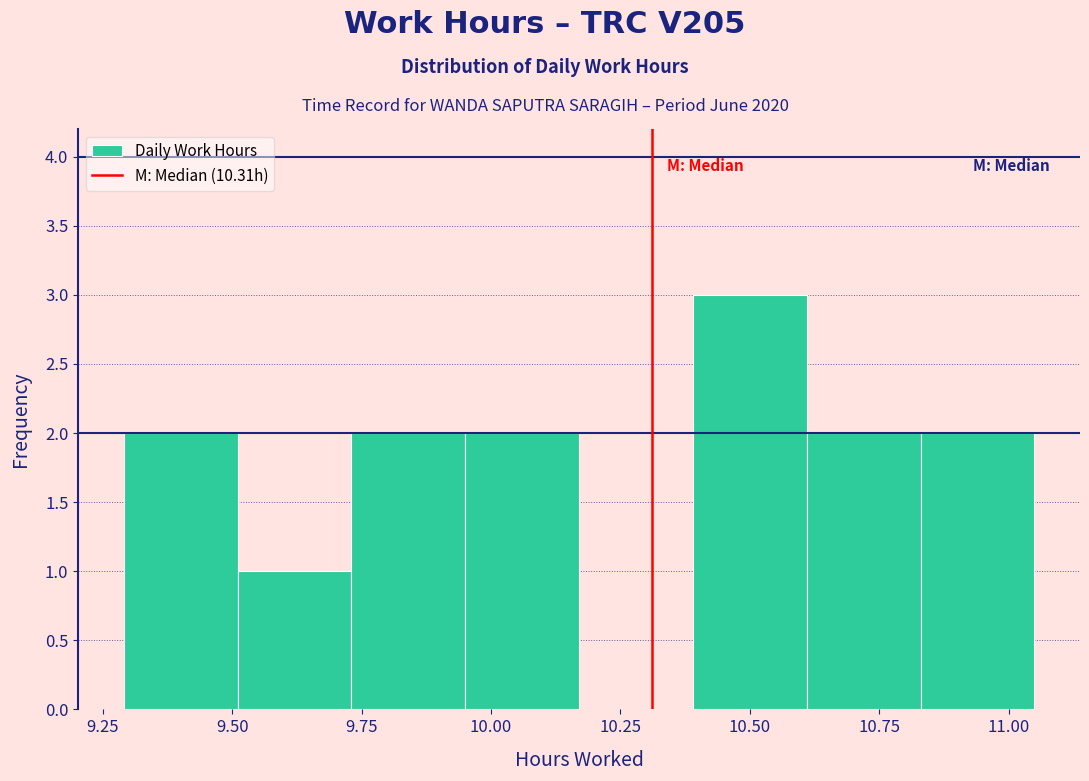

Reading left to right, transcribe this chart: for each bar, give the range it covers on the x-axis and its height. Neither the bar edges nor the heights are printed on the chart, so give them approximately, as read against the axes.

9.29 to 9.51: 2
9.51 to 9.73: 1
9.73 to 9.95: 2
9.95 to 10.17: 2
10.17 to 10.39: 0
10.39 to 10.61: 3
10.61 to 10.83: 2
10.83 to 11.05: 2